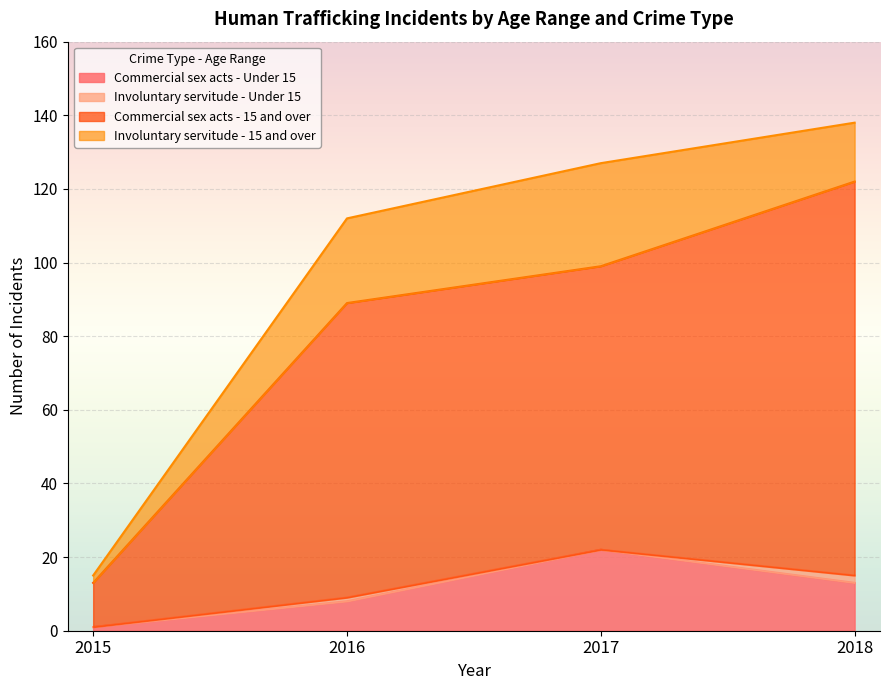

Which series changed the most between 2016 and 2017?

Commercial sex acts - Under 15